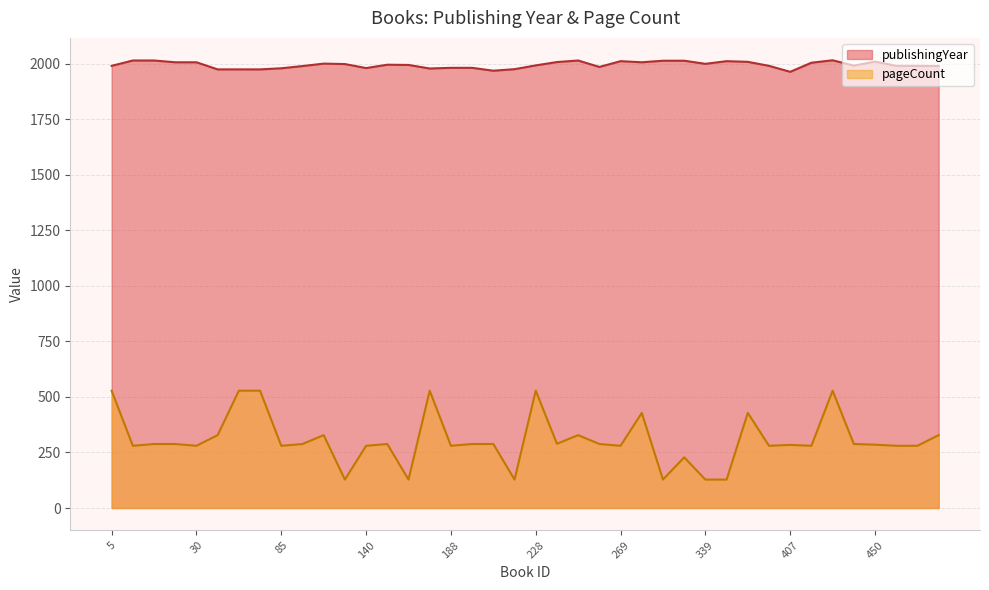

List the series in order of their overall mean, highest first.

publishingYear, pageCount